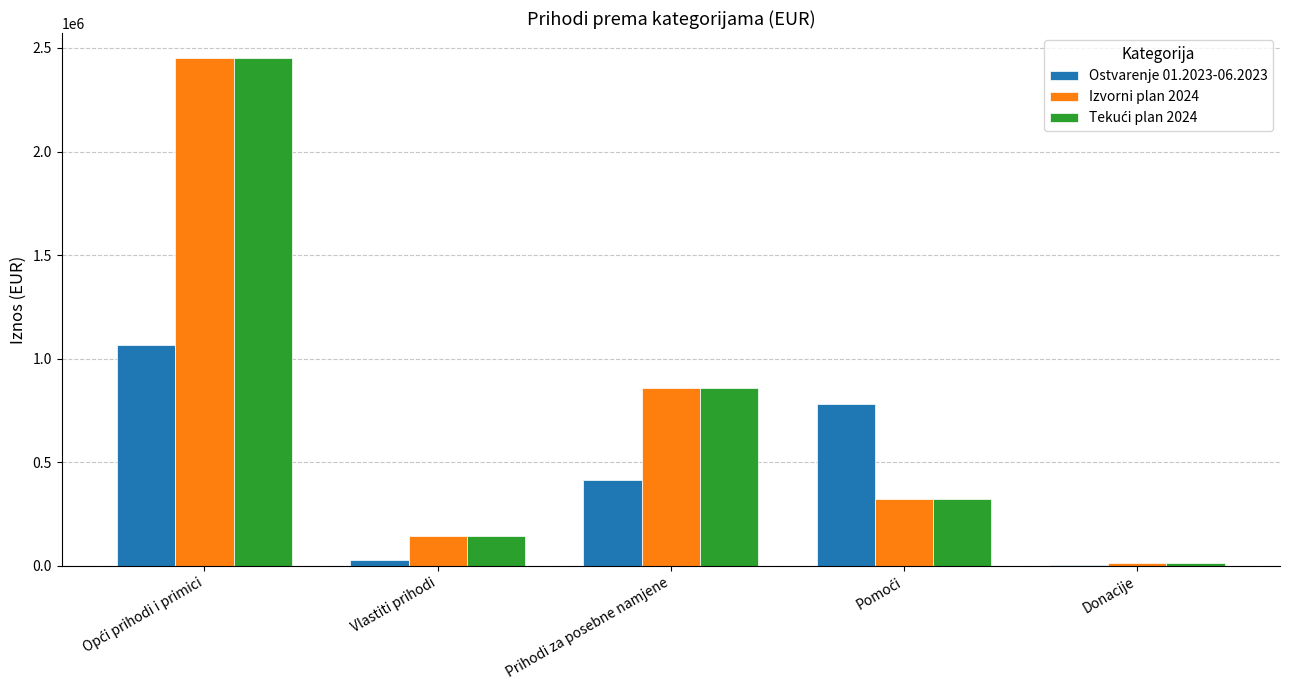

Does the chart contain stacked bars?

No